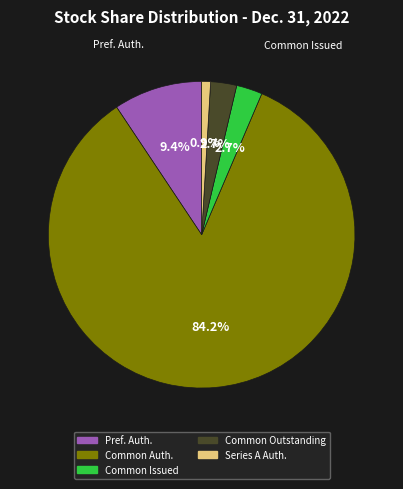

Is there a majority slice in this chart?

Yes